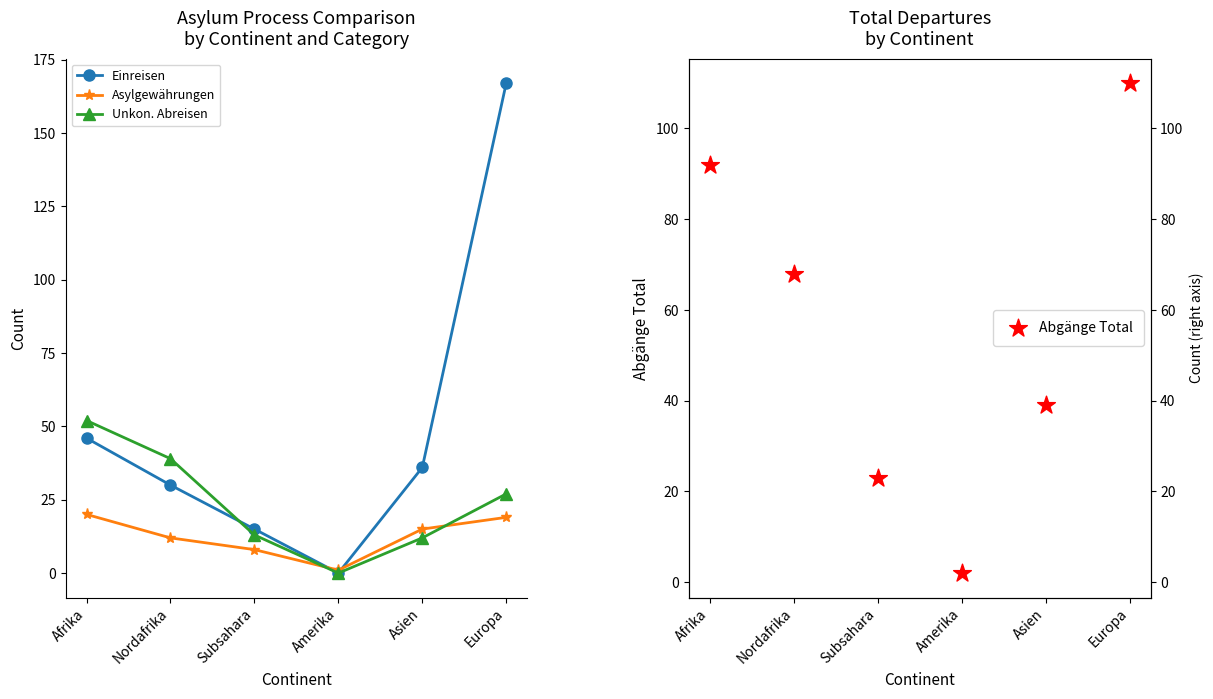

What are all the series names shown in the legend?

Einreisen, Asylgewährungen, Unkon. Abreisen, Abgänge Total